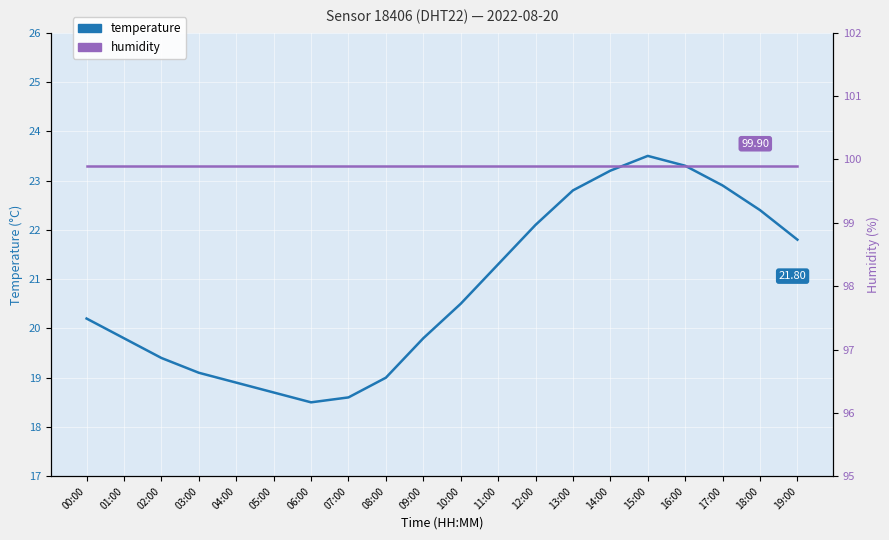

At which category is the sum across all series the highest?

15:00